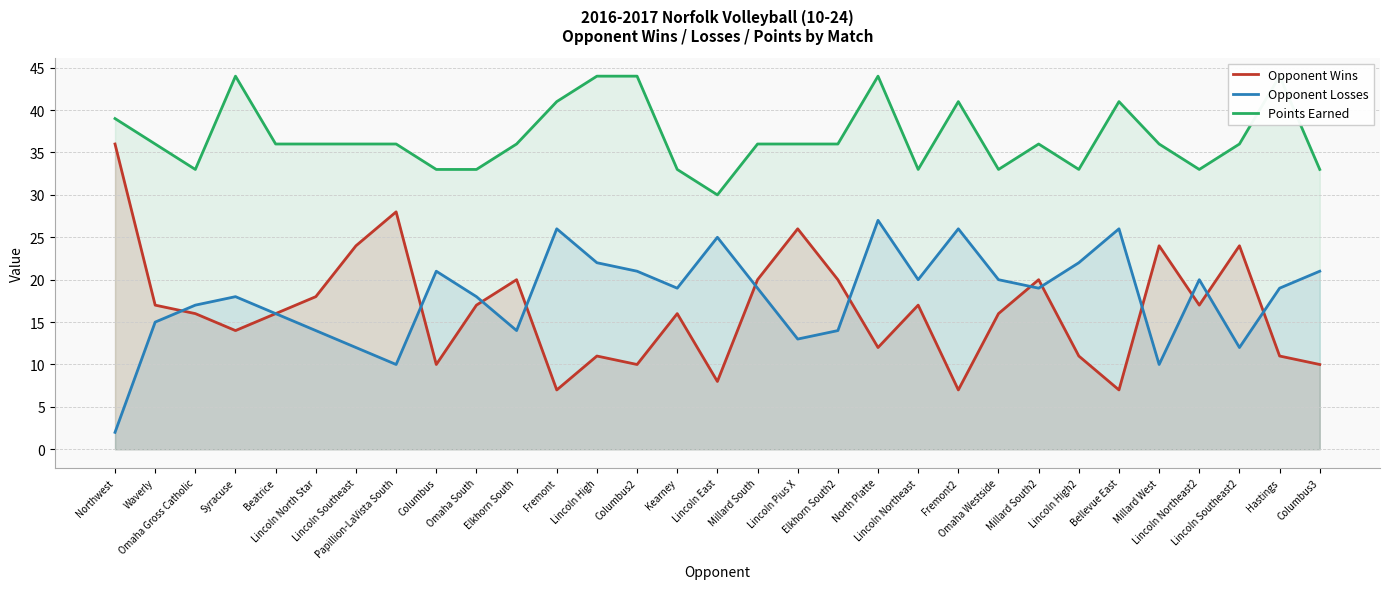

The value of Opponent Losses at Elkhorn South is 14. True or false?

True